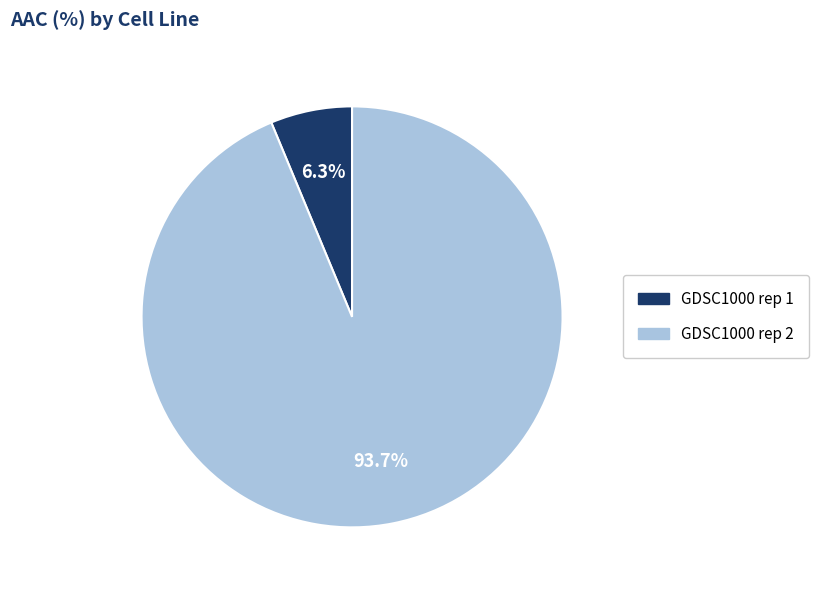

How many slices are in this pie chart?

2